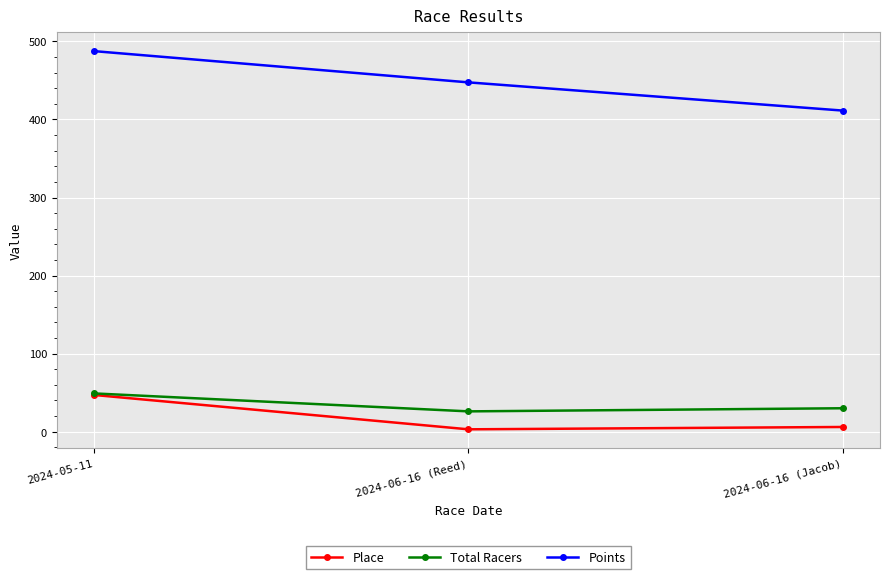

Does the chart display data point markers on the line(s)?

Yes